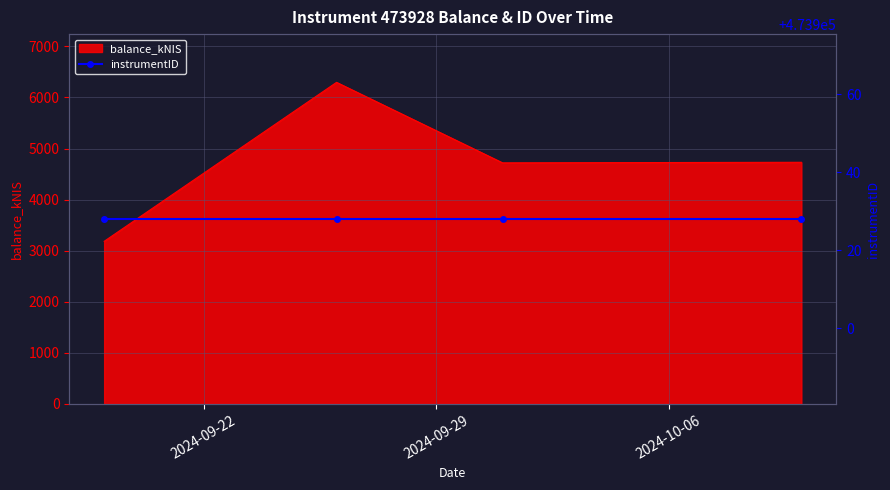

True or false: the data shows 4719.8 at 2024-10-01.

True